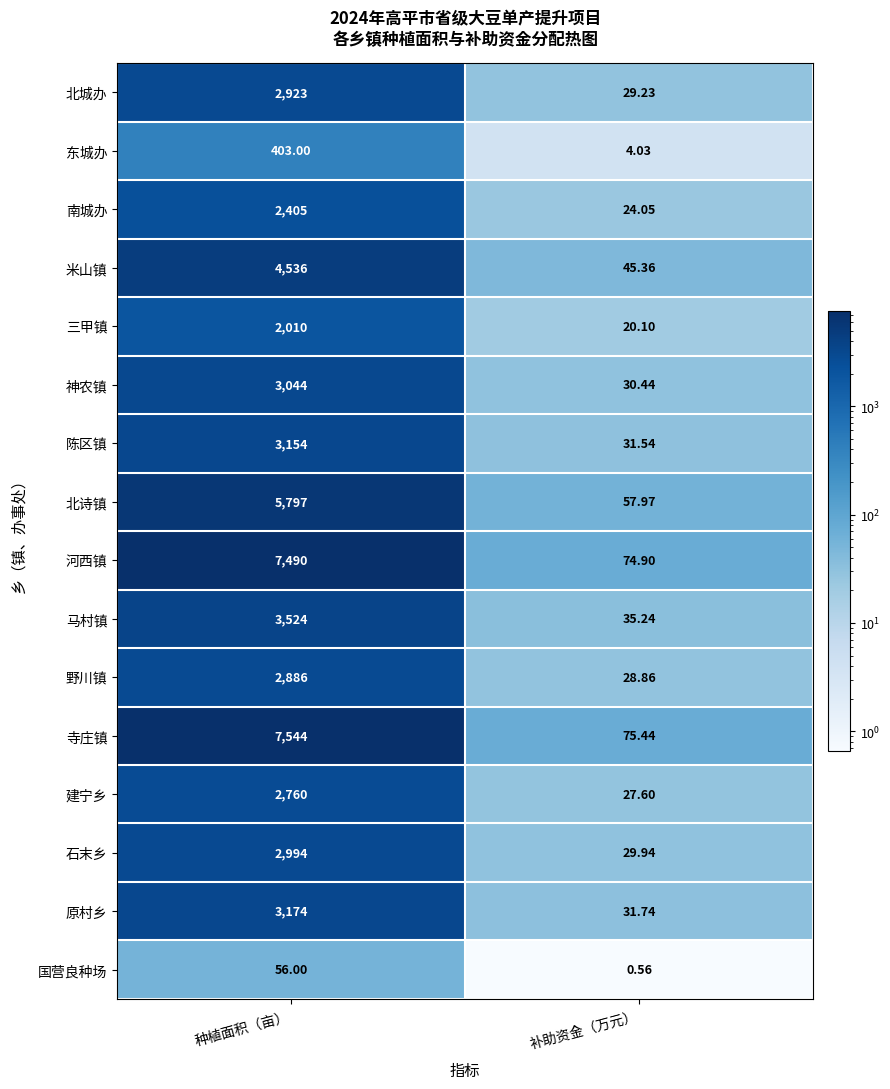

At which label is 原村乡 closest to 1602?

补助资金（万元）